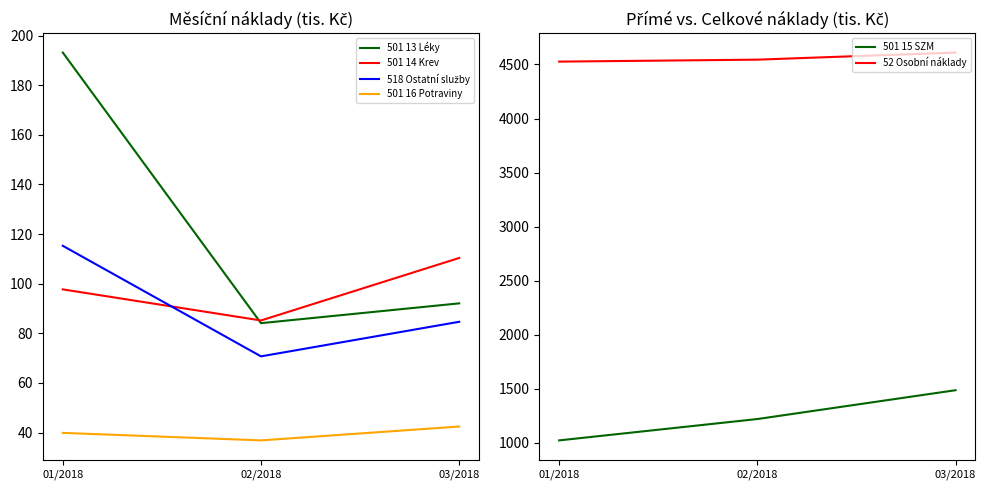

What is the average value of the 518 Ostatní služby series?

90.2